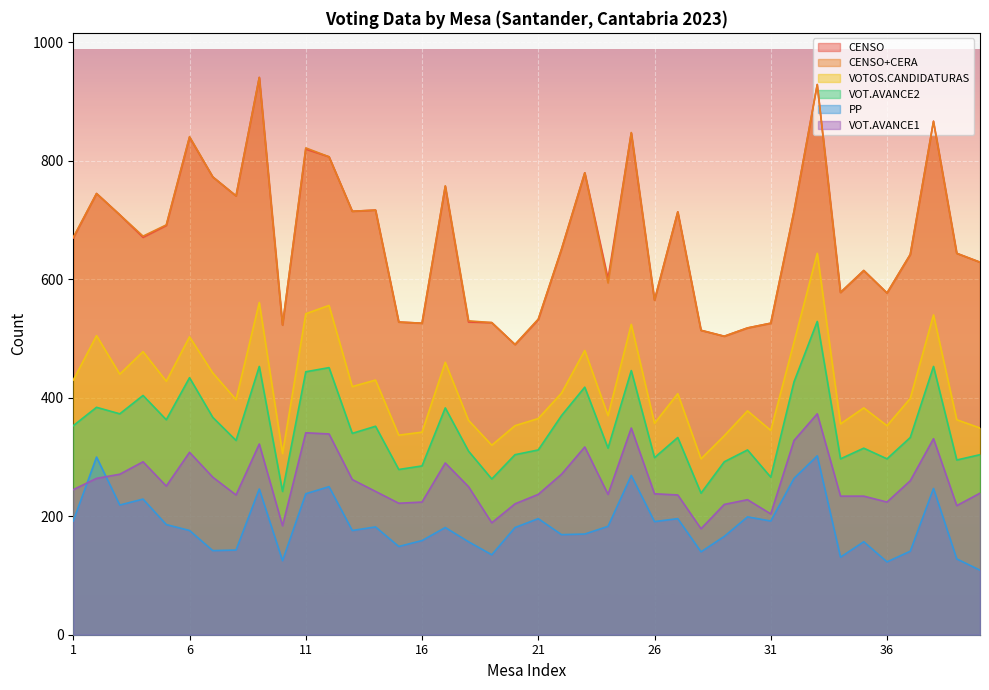

What is the average value of the VOTOS.CANDIDATURAS series?

419